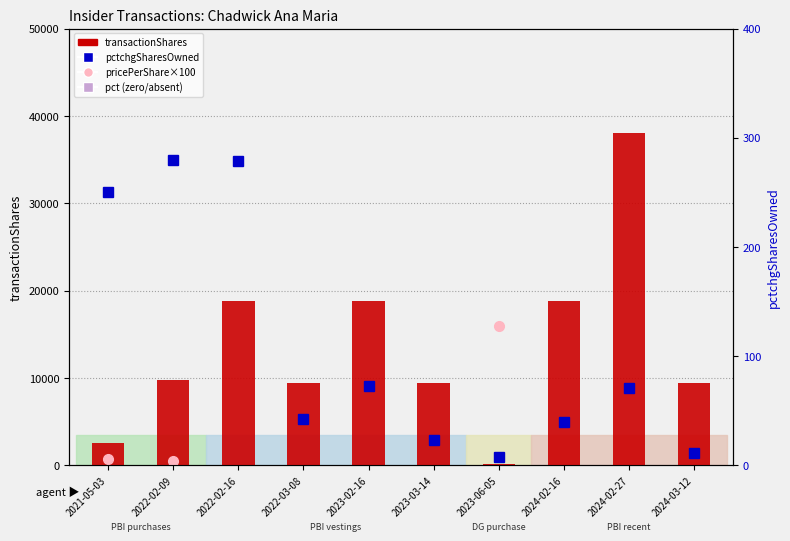

What position from the right is 2021-05-03?

10